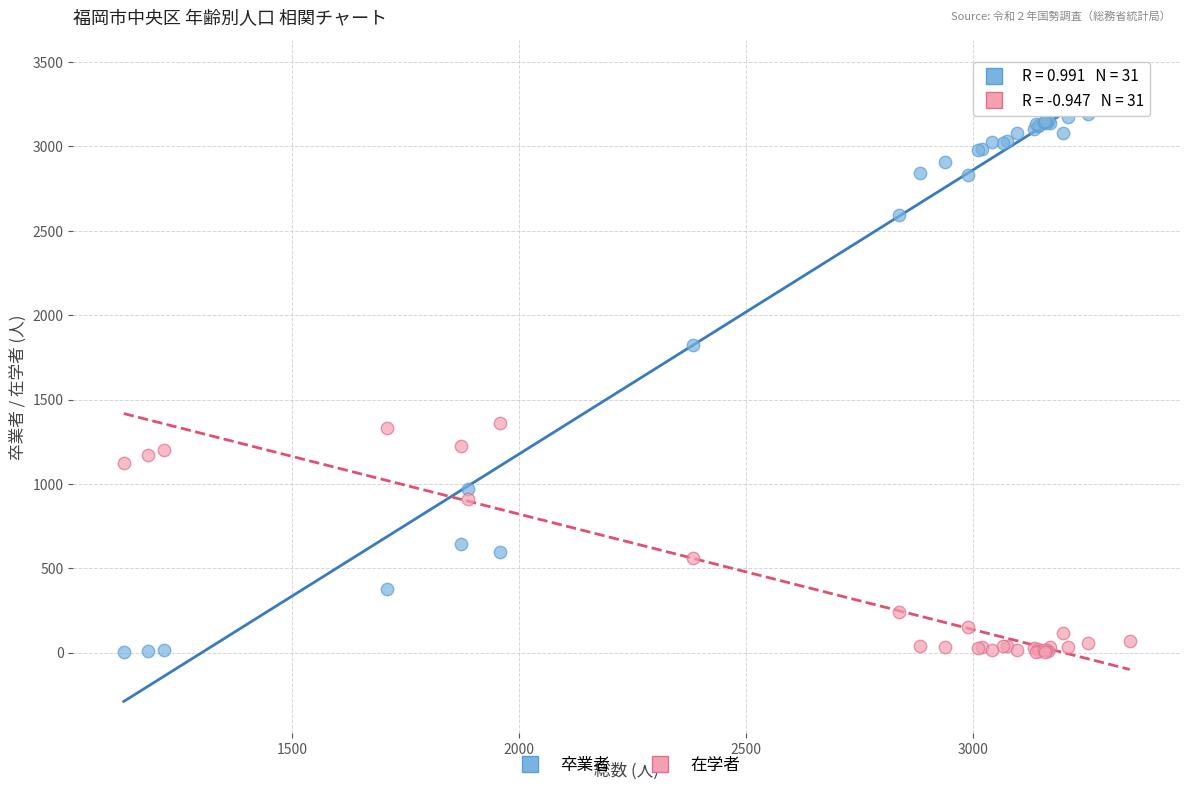

In the 卒業者 series, what Y value is closest to 1638?

1823